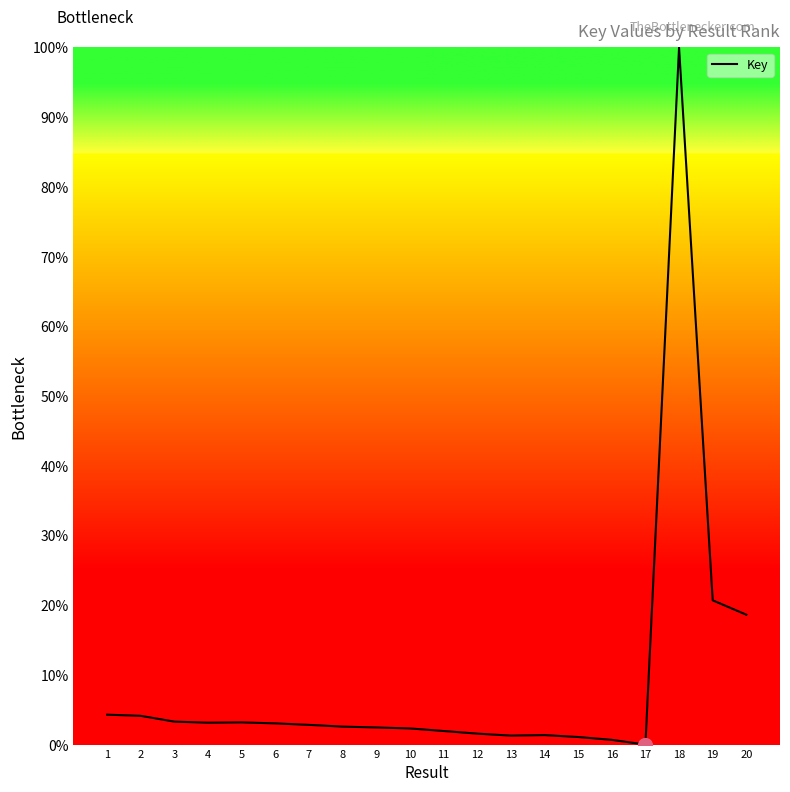

Does the chart display data point markers on the line(s)?

No